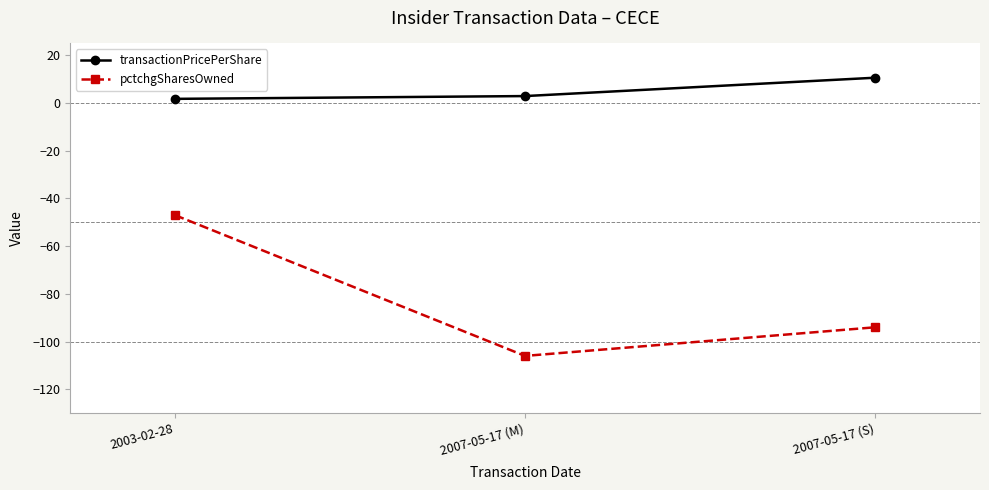

Rank the series by their maximum value, from lowest to highest.

pctchgSharesOwned, transactionPricePerShare